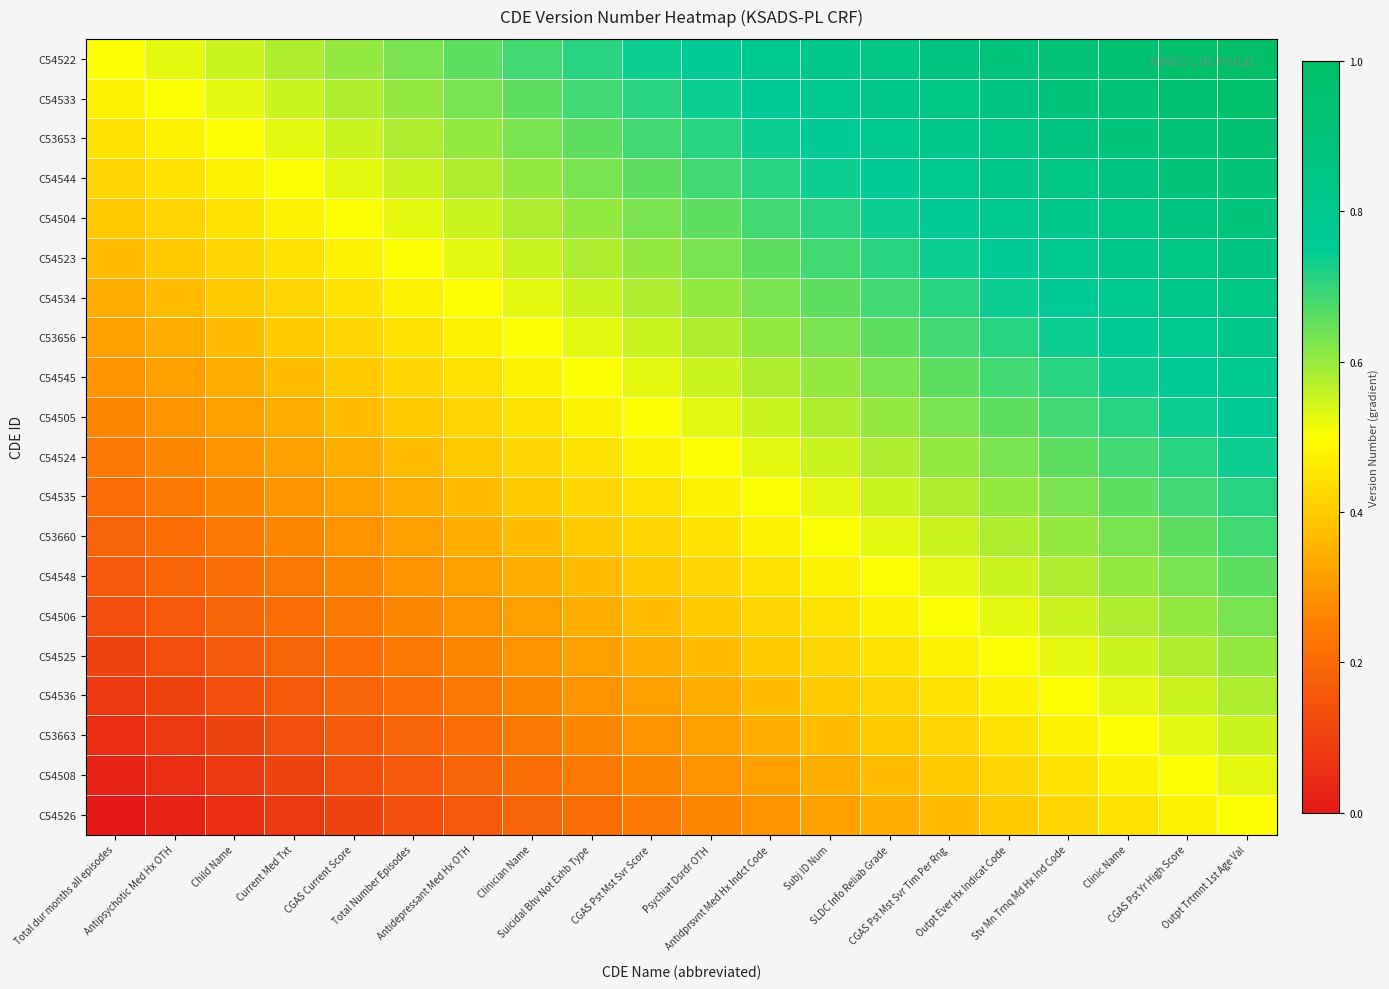

Reading left to right, extract all data points from this chart.

C54522: Total dur months all episodes=0.5	Antipsychotic Med Hx OTH=0.5	Child Name=0.6	Current Med Txt=0.6	CGAS Current Score=0.6	Total Number Episodes=0.6	Antidepressant Med Hx OTH=0.7	Clinician Name=0.7	Suicidal Bhv Not Exhb Type=0.7	CGAS Pst Mst Svr Score=0.7	Psychiat Dsrdr OTH=0.8	Antidprsvnt Med Hx Indct Code=0.8	Subj ID Num=0.8	SLDC Info Reliab Grade=0.8	CGAS Pst Mst Svr Tim Per Rng=0.9	Outpt Ever Hx Indicat Code=0.9	Stv Mn Trnq Md Hx Ind Code=0.9	Clinic Name=0.9	CGAS Pst Yr High Score=1.0	Outpt Trtmnt 1st Age Val=1.0
C54533: Total dur months all episodes=0.5	Antipsychotic Med Hx OTH=0.5	Child Name=0.5	Current Med Txt=0.6	CGAS Current Score=0.6	Total Number Episodes=0.6	Antidepressant Med Hx OTH=0.6	Clinician Name=0.7	Suicidal Bhv Not Exhb Type=0.7	CGAS Pst Mst Svr Score=0.7	Psychiat Dsrdr OTH=0.7	Antidprsvnt Med Hx Indct Code=0.8	Subj ID Num=0.8	SLDC Info Reliab Grade=0.8	CGAS Pst Mst Svr Tim Per Rng=0.8	Outpt Ever Hx Indicat Code=0.9	Stv Mn Trnq Md Hx Ind Code=0.9	Clinic Name=0.9	CGAS Pst Yr High Score=0.9	Outpt Trtmnt 1st Age Val=1.0
C53653: Total dur months all episodes=0.4	Antipsychotic Med Hx OTH=0.5	Child Name=0.5	Current Med Txt=0.5	CGAS Current Score=0.6	Total Number Episodes=0.6	Antidepressant Med Hx OTH=0.6	Clinician Name=0.6	Suicidal Bhv Not Exhb Type=0.7	CGAS Pst Mst Svr Score=0.7	Psychiat Dsrdr OTH=0.7	Antidprsvnt Med Hx Indct Code=0.7	Subj ID Num=0.8	SLDC Info Reliab Grade=0.8	CGAS Pst Mst Svr Tim Per Rng=0.8	Outpt Ever Hx Indicat Code=0.8	Stv Mn Trnq Md Hx Ind Code=0.9	Clinic Name=0.9	CGAS Pst Yr High Score=0.9	Outpt Trtmnt 1st Age Val=0.9
C54544: Total dur months all episodes=0.4	Antipsychotic Med Hx OTH=0.4	Child Name=0.5	Current Med Txt=0.5	CGAS Current Score=0.5	Total Number Episodes=0.6	Antidepressant Med Hx OTH=0.6	Clinician Name=0.6	Suicidal Bhv Not Exhb Type=0.6	CGAS Pst Mst Svr Score=0.7	Psychiat Dsrdr OTH=0.7	Antidprsvnt Med Hx Indct Code=0.7	Subj ID Num=0.7	SLDC Info Reliab Grade=0.8	CGAS Pst Mst Svr Tim Per Rng=0.8	Outpt Ever Hx Indicat Code=0.8	Stv Mn Trnq Md Hx Ind Code=0.8	Clinic Name=0.9	CGAS Pst Yr High Score=0.9	Outpt Trtmnt 1st Age Val=0.9
C54504: Total dur months all episodes=0.4	Antipsychotic Med Hx OTH=0.4	Child Name=0.4	Current Med Txt=0.5	CGAS Current Score=0.5	Total Number Episodes=0.5	Antidepressant Med Hx OTH=0.6	Clinician Name=0.6	Suicidal Bhv Not Exhb Type=0.6	CGAS Pst Mst Svr Score=0.6	Psychiat Dsrdr OTH=0.7	Antidprsvnt Med Hx Indct Code=0.7	Subj ID Num=0.7	SLDC Info Reliab Grade=0.7	CGAS Pst Mst Svr Tim Per Rng=0.8	Outpt Ever Hx Indicat Code=0.8	Stv Mn Trnq Md Hx Ind Code=0.8	Clinic Name=0.8	CGAS Pst Yr High Score=0.9	Outpt Trtmnt 1st Age Val=0.9
C54523: Total dur months all episodes=0.4	Antipsychotic Med Hx OTH=0.4	Child Name=0.4	Current Med Txt=0.4	CGAS Current Score=0.5	Total Number Episodes=0.5	Antidepressant Med Hx OTH=0.5	Clinician Name=0.6	Suicidal Bhv Not Exhb Type=0.6	CGAS Pst Mst Svr Score=0.6	Psychiat Dsrdr OTH=0.6	Antidprsvnt Med Hx Indct Code=0.7	Subj ID Num=0.7	SLDC Info Reliab Grade=0.7	CGAS Pst Mst Svr Tim Per Rng=0.7	Outpt Ever Hx Indicat Code=0.8	Stv Mn Trnq Md Hx Ind Code=0.8	Clinic Name=0.8	CGAS Pst Yr High Score=0.8	Outpt Trtmnt 1st Age Val=0.9
C54534: Total dur months all episodes=0.3	Antipsychotic Med Hx OTH=0.4	Child Name=0.4	Current Med Txt=0.4	CGAS Current Score=0.4	Total Number Episodes=0.5	Antidepressant Med Hx OTH=0.5	Clinician Name=0.5	Suicidal Bhv Not Exhb Type=0.6	CGAS Pst Mst Svr Score=0.6	Psychiat Dsrdr OTH=0.6	Antidprsvnt Med Hx Indct Code=0.6	Subj ID Num=0.7	SLDC Info Reliab Grade=0.7	CGAS Pst Mst Svr Tim Per Rng=0.7	Outpt Ever Hx Indicat Code=0.7	Stv Mn Trnq Md Hx Ind Code=0.8	Clinic Name=0.8	CGAS Pst Yr High Score=0.8	Outpt Trtmnt 1st Age Val=0.8
C53656: Total dur months all episodes=0.3	Antipsychotic Med Hx OTH=0.3	Child Name=0.4	Current Med Txt=0.4	CGAS Current Score=0.4	Total Number Episodes=0.4	Antidepressant Med Hx OTH=0.5	Clinician Name=0.5	Suicidal Bhv Not Exhb Type=0.5	CGAS Pst Mst Svr Score=0.6	Psychiat Dsrdr OTH=0.6	Antidprsvnt Med Hx Indct Code=0.6	Subj ID Num=0.6	SLDC Info Reliab Grade=0.7	CGAS Pst Mst Svr Tim Per Rng=0.7	Outpt Ever Hx Indicat Code=0.7	Stv Mn Trnq Md Hx Ind Code=0.7	Clinic Name=0.8	CGAS Pst Yr High Score=0.8	Outpt Trtmnt 1st Age Val=0.8
C54545: Total dur months all episodes=0.3	Antipsychotic Med Hx OTH=0.3	Child Name=0.3	Current Med Txt=0.4	CGAS Current Score=0.4	Total Number Episodes=0.4	Antidepressant Med Hx OTH=0.4	Clinician Name=0.5	Suicidal Bhv Not Exhb Type=0.5	CGAS Pst Mst Svr Score=0.5	Psychiat Dsrdr OTH=0.6	Antidprsvnt Med Hx Indct Code=0.6	Subj ID Num=0.6	SLDC Info Reliab Grade=0.6	CGAS Pst Mst Svr Tim Per Rng=0.7	Outpt Ever Hx Indicat Code=0.7	Stv Mn Trnq Md Hx Ind Code=0.7	Clinic Name=0.7	CGAS Pst Yr High Score=0.8	Outpt Trtmnt 1st Age Val=0.8
C54505: Total dur months all episodes=0.3	Antipsychotic Med Hx OTH=0.3	Child Name=0.3	Current Med Txt=0.3	CGAS Current Score=0.4	Total Number Episodes=0.4	Antidepressant Med Hx OTH=0.4	Clinician Name=0.4	Suicidal Bhv Not Exhb Type=0.5	CGAS Pst Mst Svr Score=0.5	Psychiat Dsrdr OTH=0.5	Antidprsvnt Med Hx Indct Code=0.6	Subj ID Num=0.6	SLDC Info Reliab Grade=0.6	CGAS Pst Mst Svr Tim Per Rng=0.6	Outpt Ever Hx Indicat Code=0.7	Stv Mn Trnq Md Hx Ind Code=0.7	Clinic Name=0.7	CGAS Pst Yr High Score=0.7	Outpt Trtmnt 1st Age Val=0.8
C54524: Total dur months all episodes=0.2	Antipsychotic Med Hx OTH=0.3	Child Name=0.3	Current Med Txt=0.3	CGAS Current Score=0.3	Total Number Episodes=0.4	Antidepressant Med Hx OTH=0.4	Clinician Name=0.4	Suicidal Bhv Not Exhb Type=0.4	CGAS Pst Mst Svr Score=0.5	Psychiat Dsrdr OTH=0.5	Antidprsvnt Med Hx Indct Code=0.5	Subj ID Num=0.6	SLDC Info Reliab Grade=0.6	CGAS Pst Mst Svr Tim Per Rng=0.6	Outpt Ever Hx Indicat Code=0.6	Stv Mn Trnq Md Hx Ind Code=0.7	Clinic Name=0.7	CGAS Pst Yr High Score=0.7	Outpt Trtmnt 1st Age Val=0.7
C54535: Total dur months all episodes=0.2	Antipsychotic Med Hx OTH=0.2	Child Name=0.3	Current Med Txt=0.3	CGAS Current Score=0.3	Total Number Episodes=0.3	Antidepressant Med Hx OTH=0.4	Clinician Name=0.4	Suicidal Bhv Not Exhb Type=0.4	CGAS Pst Mst Svr Score=0.4	Psychiat Dsrdr OTH=0.5	Antidprsvnt Med Hx Indct Code=0.5	Subj ID Num=0.5	SLDC Info Reliab Grade=0.6	CGAS Pst Mst Svr Tim Per Rng=0.6	Outpt Ever Hx Indicat Code=0.6	Stv Mn Trnq Md Hx Ind Code=0.6	Clinic Name=0.7	CGAS Pst Yr High Score=0.7	Outpt Trtmnt 1st Age Val=0.7
C53660: Total dur months all episodes=0.2	Antipsychotic Med Hx OTH=0.2	Child Name=0.2	Current Med Txt=0.3	CGAS Current Score=0.3	Total Number Episodes=0.3	Antidepressant Med Hx OTH=0.3	Clinician Name=0.4	Suicidal Bhv Not Exhb Type=0.4	CGAS Pst Mst Svr Score=0.4	Psychiat Dsrdr OTH=0.4	Antidprsvnt Med Hx Indct Code=0.5	Subj ID Num=0.5	SLDC Info Reliab Grade=0.5	CGAS Pst Mst Svr Tim Per Rng=0.6	Outpt Ever Hx Indicat Code=0.6	Stv Mn Trnq Md Hx Ind Code=0.6	Clinic Name=0.6	CGAS Pst Yr High Score=0.7	Outpt Trtmnt 1st Age Val=0.7
C54548: Total dur months all episodes=0.2	Antipsychotic Med Hx OTH=0.2	Child Name=0.2	Current Med Txt=0.2	CGAS Current Score=0.3	Total Number Episodes=0.3	Antidepressant Med Hx OTH=0.3	Clinician Name=0.3	Suicidal Bhv Not Exhb Type=0.4	CGAS Pst Mst Svr Score=0.4	Psychiat Dsrdr OTH=0.4	Antidprsvnt Med Hx Indct Code=0.4	Subj ID Num=0.5	SLDC Info Reliab Grade=0.5	CGAS Pst Mst Svr Tim Per Rng=0.5	Outpt Ever Hx Indicat Code=0.6	Stv Mn Trnq Md Hx Ind Code=0.6	Clinic Name=0.6	CGAS Pst Yr High Score=0.6	Outpt Trtmnt 1st Age Val=0.7
C54506: Total dur months all episodes=0.1	Antipsychotic Med Hx OTH=0.2	Child Name=0.2	Current Med Txt=0.2	CGAS Current Score=0.2	Total Number Episodes=0.3	Antidepressant Med Hx OTH=0.3	Clinician Name=0.3	Suicidal Bhv Not Exhb Type=0.3	CGAS Pst Mst Svr Score=0.4	Psychiat Dsrdr OTH=0.4	Antidprsvnt Med Hx Indct Code=0.4	Subj ID Num=0.4	SLDC Info Reliab Grade=0.5	CGAS Pst Mst Svr Tim Per Rng=0.5	Outpt Ever Hx Indicat Code=0.5	Stv Mn Trnq Md Hx Ind Code=0.6	Clinic Name=0.6	CGAS Pst Yr High Score=0.6	Outpt Trtmnt 1st Age Val=0.6
C54525: Total dur months all episodes=0.1	Antipsychotic Med Hx OTH=0.1	Child Name=0.2	Current Med Txt=0.2	CGAS Current Score=0.2	Total Number Episodes=0.2	Antidepressant Med Hx OTH=0.3	Clinician Name=0.3	Suicidal Bhv Not Exhb Type=0.3	CGAS Pst Mst Svr Score=0.3	Psychiat Dsrdr OTH=0.4	Antidprsvnt Med Hx Indct Code=0.4	Subj ID Num=0.4	SLDC Info Reliab Grade=0.4	CGAS Pst Mst Svr Tim Per Rng=0.5	Outpt Ever Hx Indicat Code=0.5	Stv Mn Trnq Md Hx Ind Code=0.5	Clinic Name=0.6	CGAS Pst Yr High Score=0.6	Outpt Trtmnt 1st Age Val=0.6
C54536: Total dur months all episodes=0.1	Antipsychotic Med Hx OTH=0.1	Child Name=0.1	Current Med Txt=0.2	CGAS Current Score=0.2	Total Number Episodes=0.2	Antidepressant Med Hx OTH=0.2	Clinician Name=0.3	Suicidal Bhv Not Exhb Type=0.3	CGAS Pst Mst Svr Score=0.3	Psychiat Dsrdr OTH=0.3	Antidprsvnt Med Hx Indct Code=0.4	Subj ID Num=0.4	SLDC Info Reliab Grade=0.4	CGAS Pst Mst Svr Tim Per Rng=0.4	Outpt Ever Hx Indicat Code=0.5	Stv Mn Trnq Md Hx Ind Code=0.5	Clinic Name=0.5	CGAS Pst Yr High Score=0.6	Outpt Trtmnt 1st Age Val=0.6
C53663: Total dur months all episodes=0.1	Antipsychotic Med Hx OTH=0.1	Child Name=0.1	Current Med Txt=0.1	CGAS Current Score=0.2	Total Number Episodes=0.2	Antidepressant Med Hx OTH=0.2	Clinician Name=0.2	Suicidal Bhv Not Exhb Type=0.3	CGAS Pst Mst Svr Score=0.3	Psychiat Dsrdr OTH=0.3	Antidprsvnt Med Hx Indct Code=0.3	Subj ID Num=0.4	SLDC Info Reliab Grade=0.4	CGAS Pst Mst Svr Tim Per Rng=0.4	Outpt Ever Hx Indicat Code=0.4	Stv Mn Trnq Md Hx Ind Code=0.5	Clinic Name=0.5	CGAS Pst Yr High Score=0.5	Outpt Trtmnt 1st Age Val=0.6
C54508: Total dur months all episodes=0.0	Antipsychotic Med Hx OTH=0.1	Child Name=0.1	Current Med Txt=0.1	CGAS Current Score=0.1	Total Number Episodes=0.2	Antidepressant Med Hx OTH=0.2	Clinician Name=0.2	Suicidal Bhv Not Exhb Type=0.2	CGAS Pst Mst Svr Score=0.3	Psychiat Dsrdr OTH=0.3	Antidprsvnt Med Hx Indct Code=0.3	Subj ID Num=0.3	SLDC Info Reliab Grade=0.4	CGAS Pst Mst Svr Tim Per Rng=0.4	Outpt Ever Hx Indicat Code=0.4	Stv Mn Trnq Md Hx Ind Code=0.4	Clinic Name=0.5	CGAS Pst Yr High Score=0.5	Outpt Trtmnt 1st Age Val=0.5
C54526: Total dur months all episodes=0.0	Antipsychotic Med Hx OTH=0.0	Child Name=0.1	Current Med Txt=0.1	CGAS Current Score=0.1	Total Number Episodes=0.1	Antidepressant Med Hx OTH=0.2	Clinician Name=0.2	Suicidal Bhv Not Exhb Type=0.2	CGAS Pst Mst Svr Score=0.2	Psychiat Dsrdr OTH=0.3	Antidprsvnt Med Hx Indct Code=0.3	Subj ID Num=0.3	SLDC Info Reliab Grade=0.3	CGAS Pst Mst Svr Tim Per Rng=0.4	Outpt Ever Hx Indicat Code=0.4	Stv Mn Trnq Md Hx Ind Code=0.4	Clinic Name=0.4	CGAS Pst Yr High Score=0.5	Outpt Trtmnt 1st Age Val=0.5